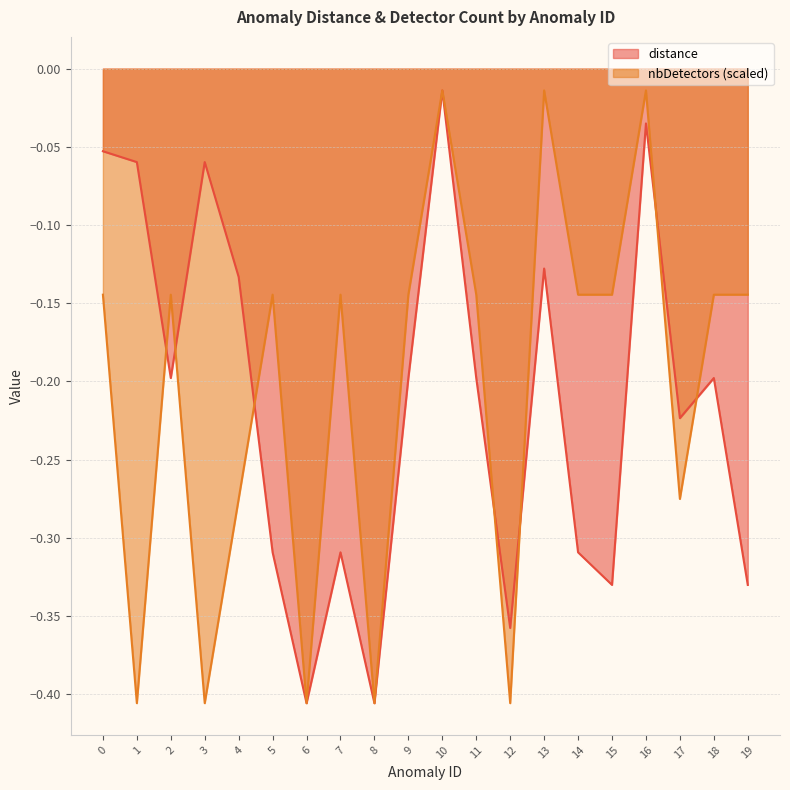

At which label is nbDetectors closest to 0?

10